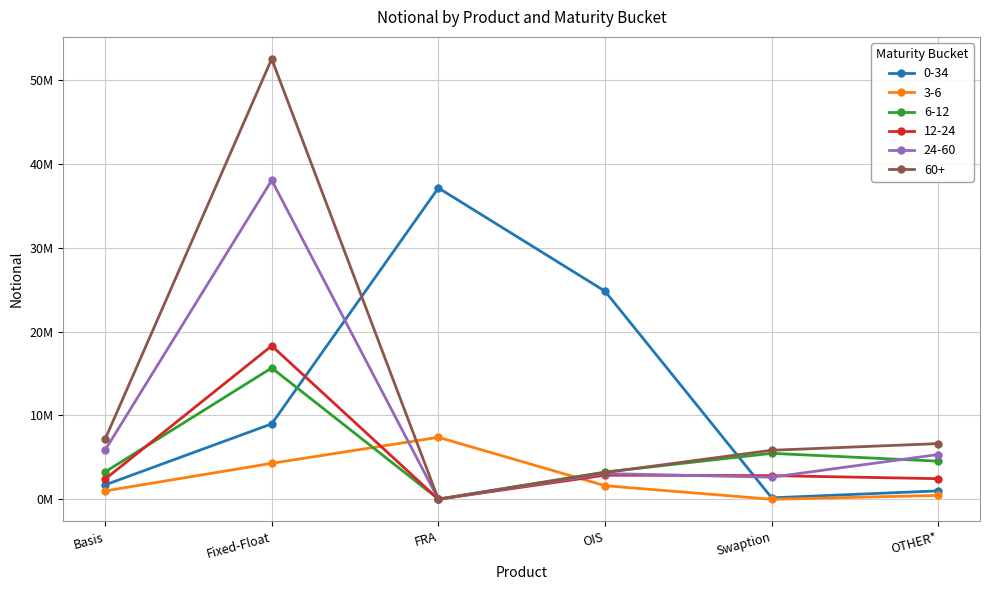

What are all the series names shown in the legend?

0-34, 3-6, 6-12, 12-24, 24-60, 60+